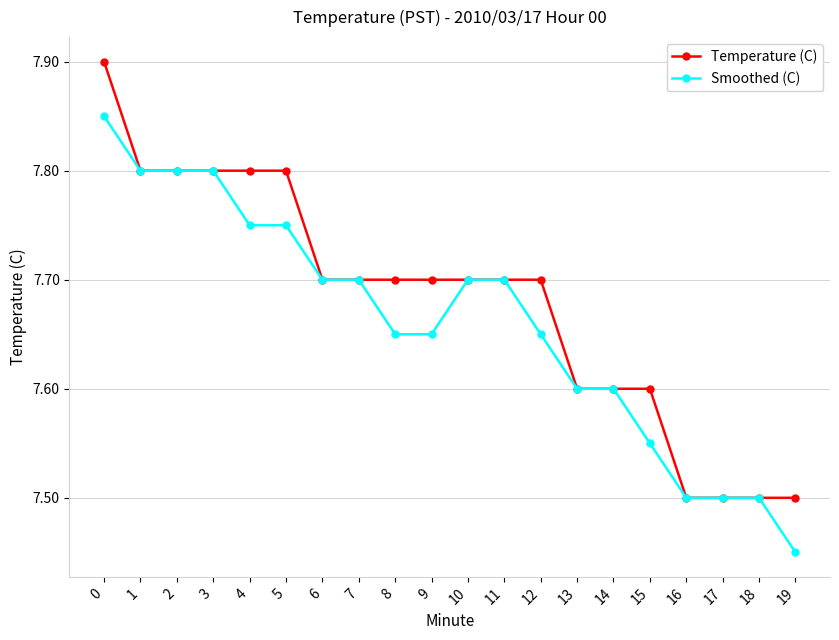

Between 5 and 18, which series saw the biggest shift?

Temperature (C)